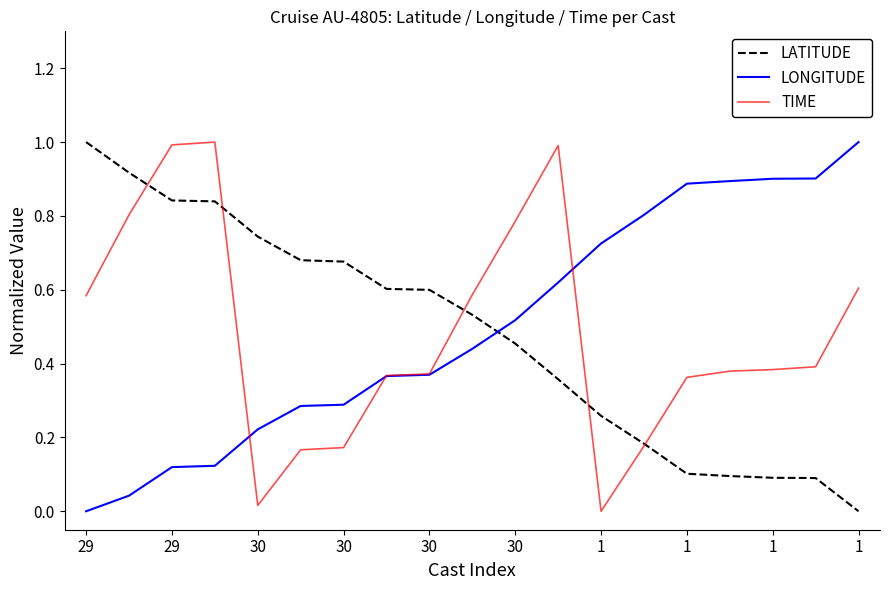

What is the maximum value for LATITUDE?

1.0